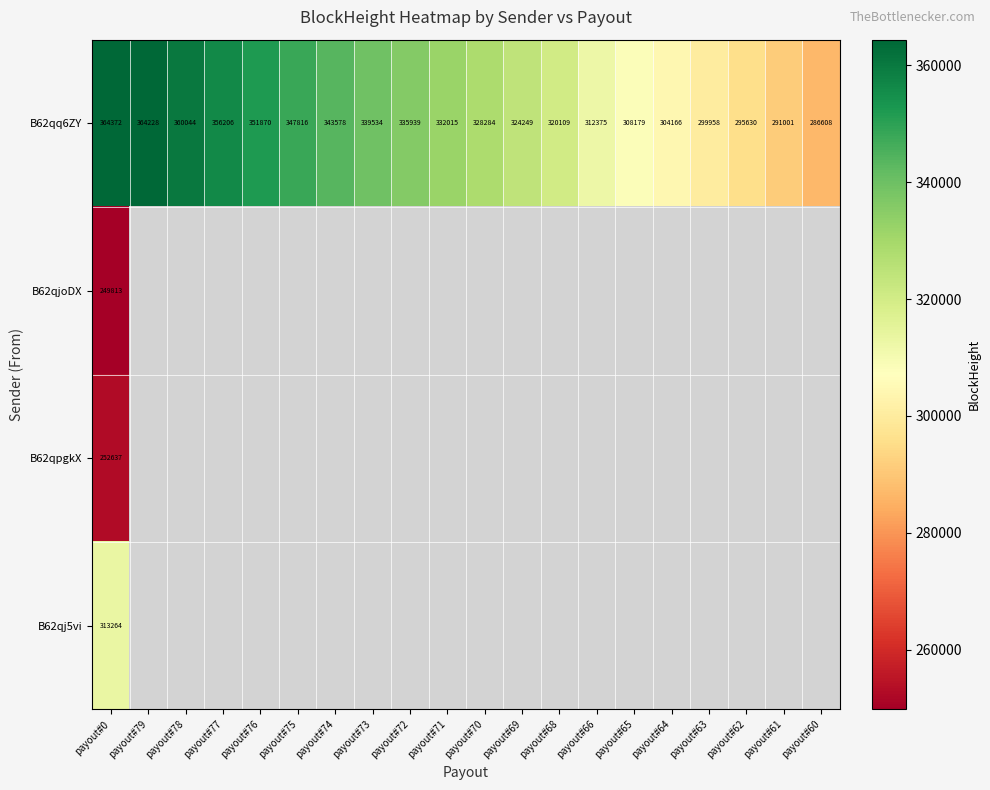

Rank the categories by B62qq6ZY value from highest to lowest.

payout#0, payout#79, payout#78, payout#77, payout#76, payout#75, payout#74, payout#73, payout#72, payout#71, payout#70, payout#69, payout#68, payout#66, payout#65, payout#64, payout#63, payout#62, payout#61, payout#60